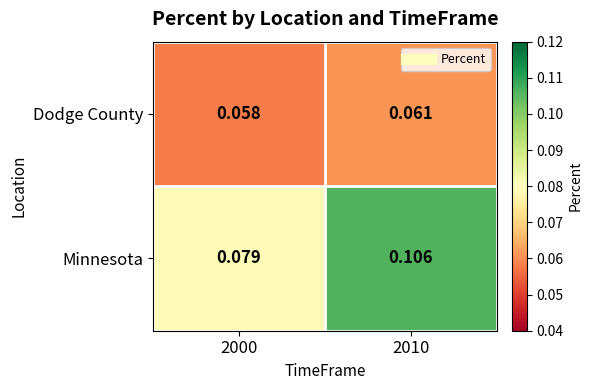

Count the number of categories in the chart.

2